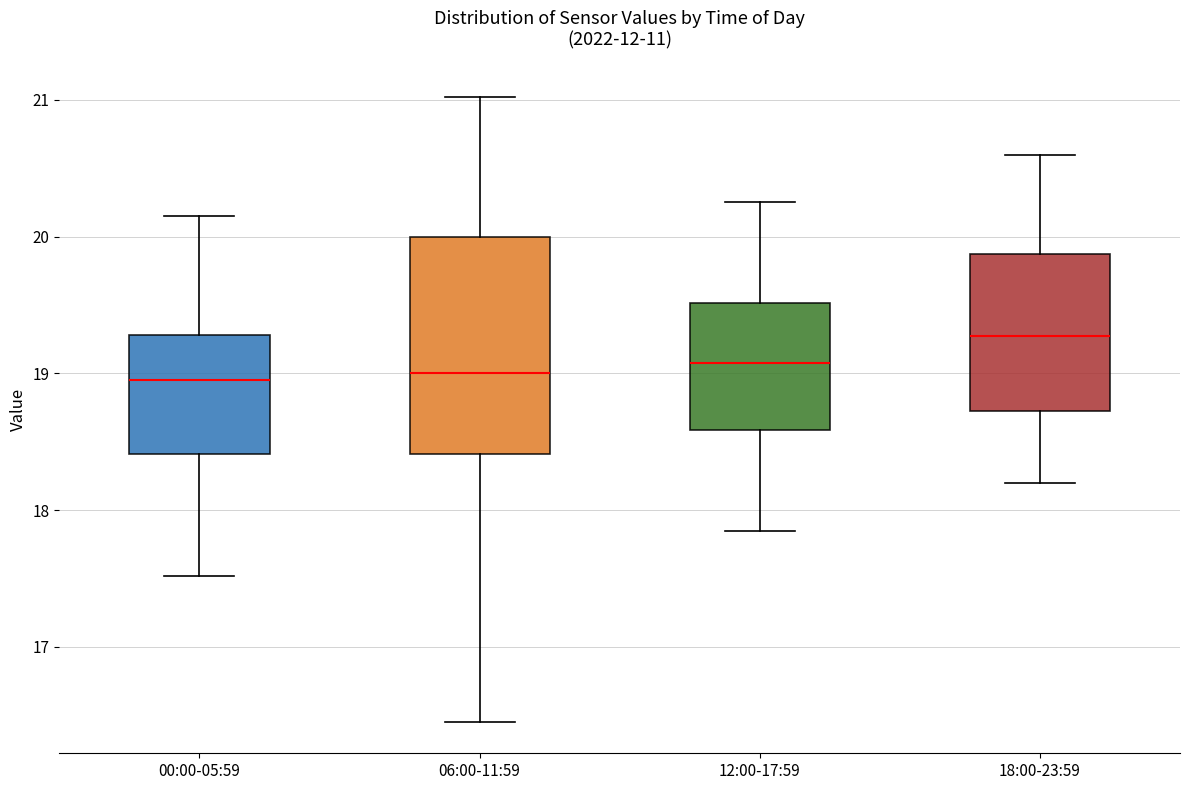

Where is the lower edge of the box for 06:00-11:59 on the y-axis? The values are not printed on the chart, so give them approximately, as read against the axis.

18.4